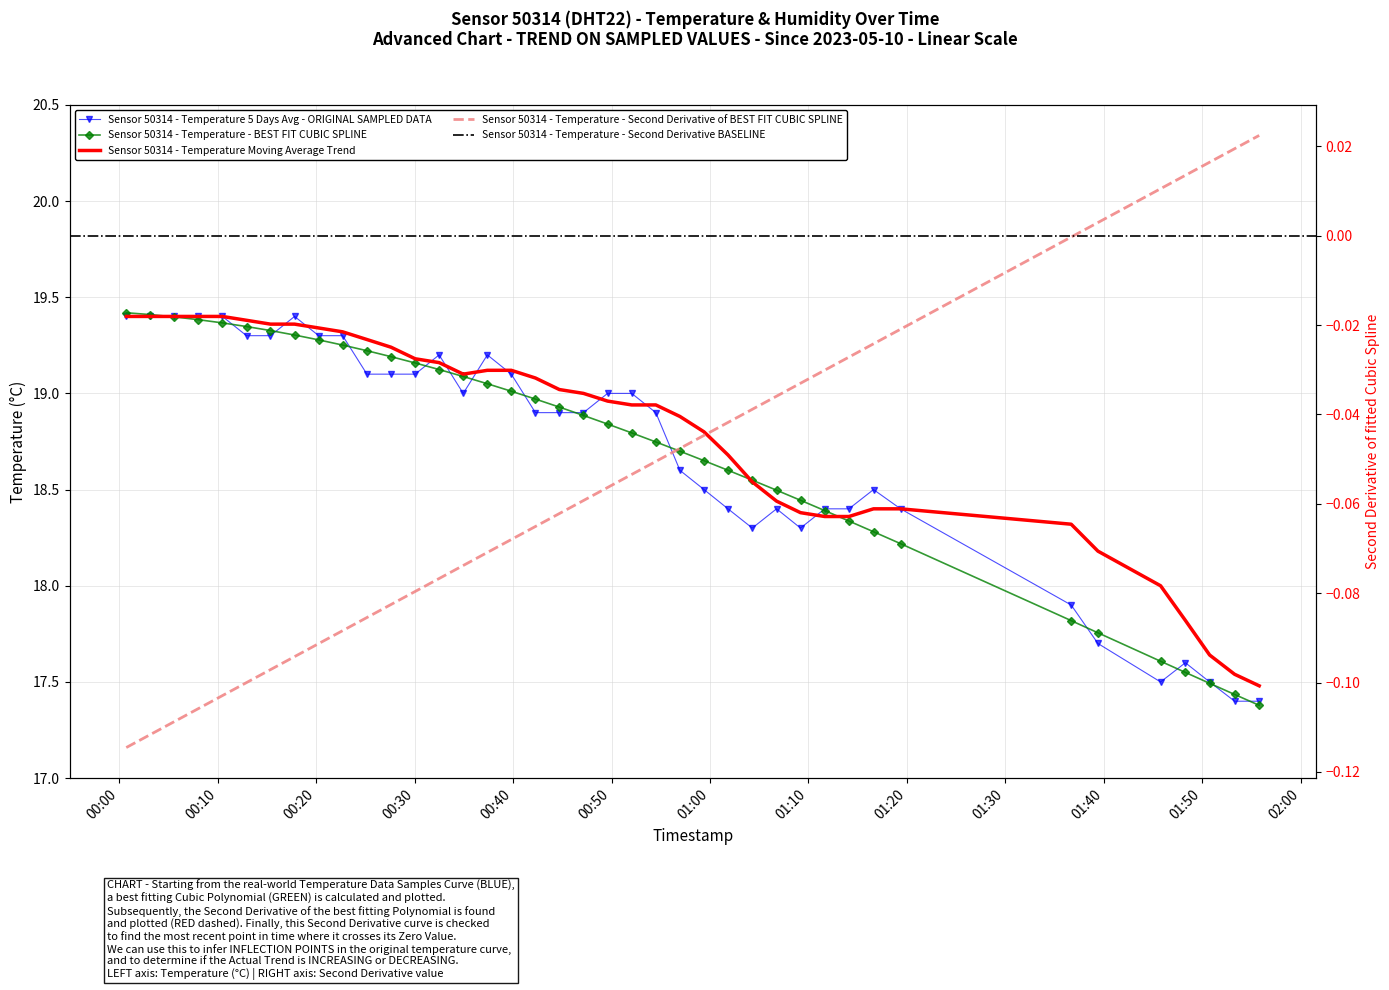

What is the label of the 22nd point from the right?

2023-05-10T00:44:42